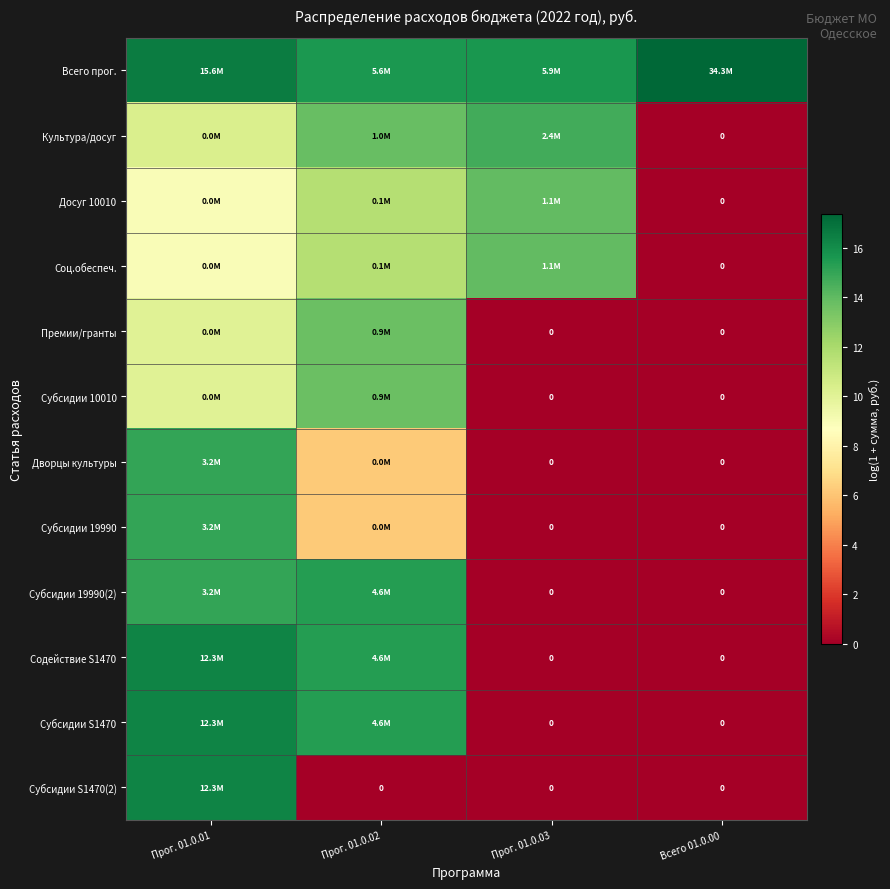

How many values in the Премии/гранты series exceed 10?

2